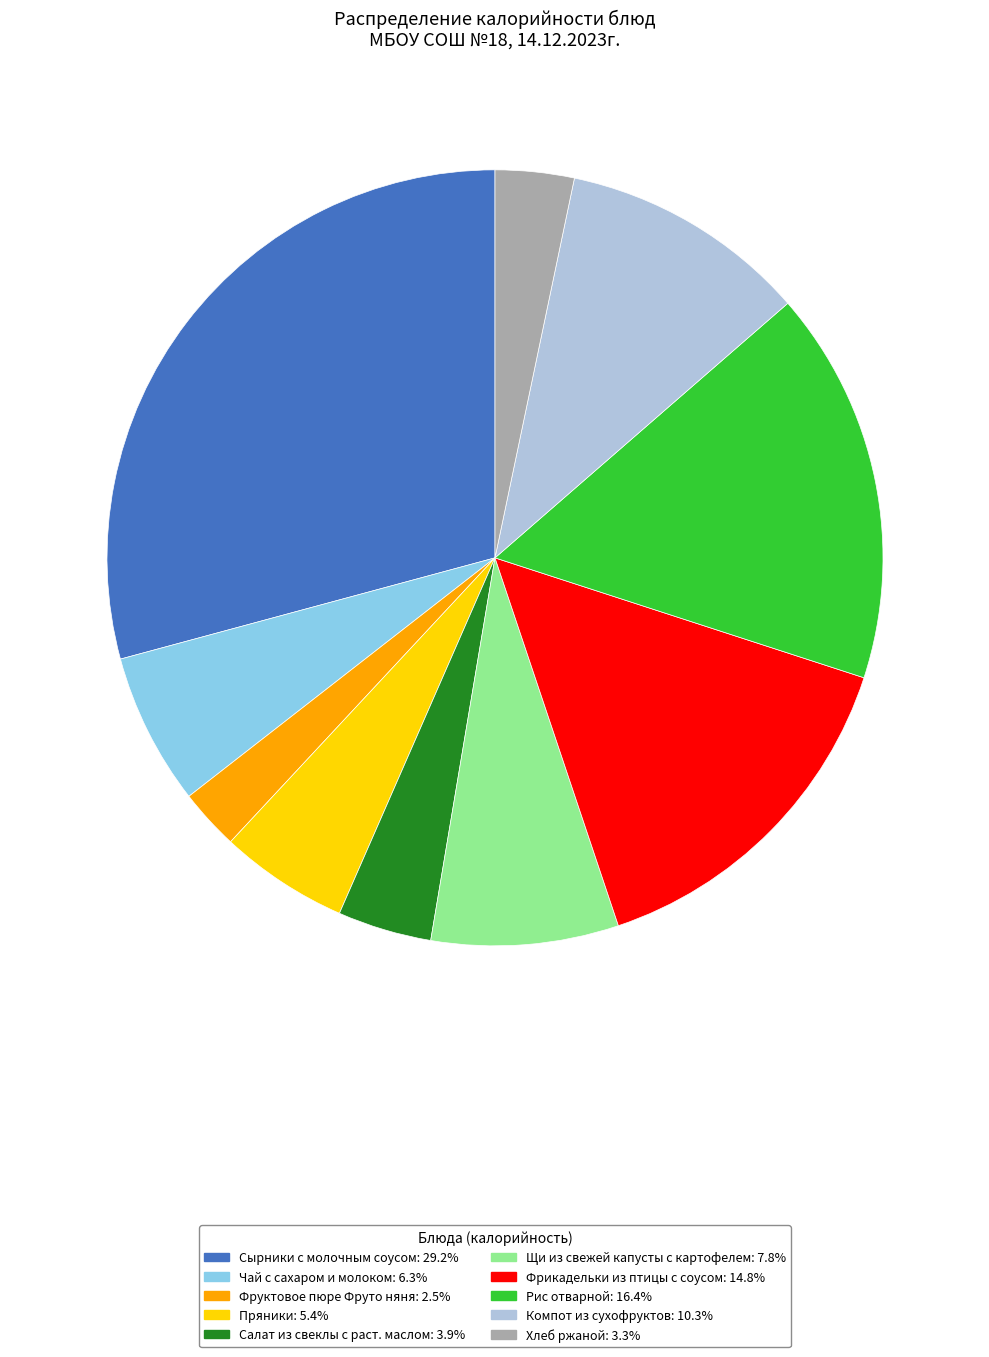

The Чай с сахаром и молоком slice represents 6% of the pie. True or false?

True